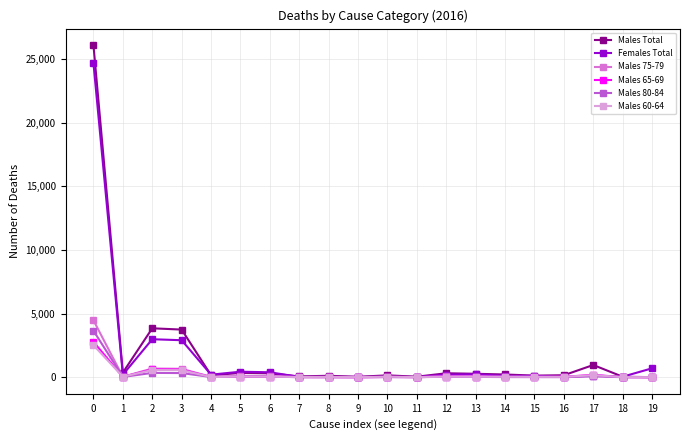

Which series has the widest spread of values?

Males Total